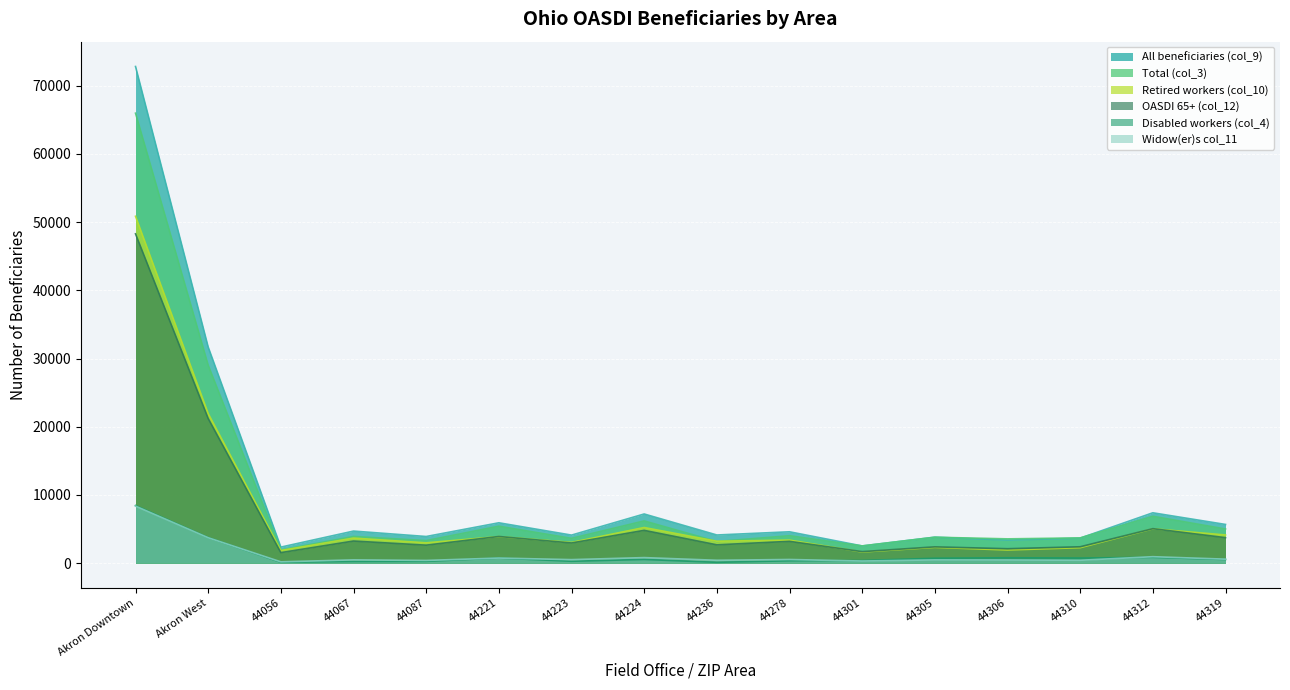

How many lines are shown in the chart?

6